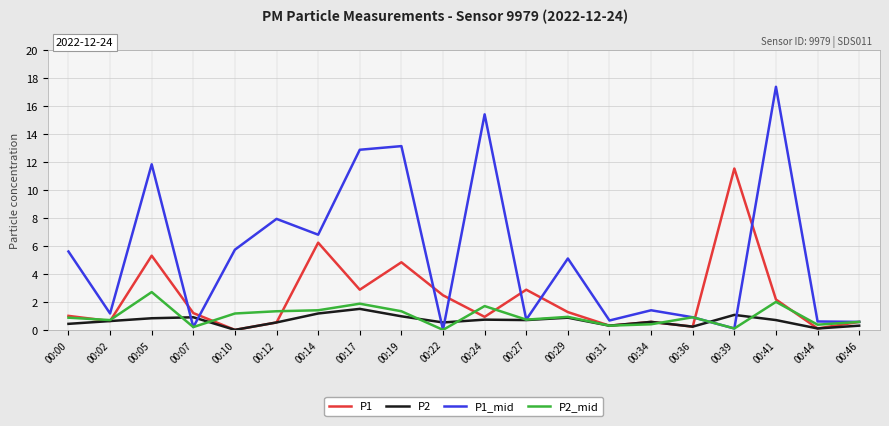

The P1 series shows 6.2 at 00:14. True or false?

True